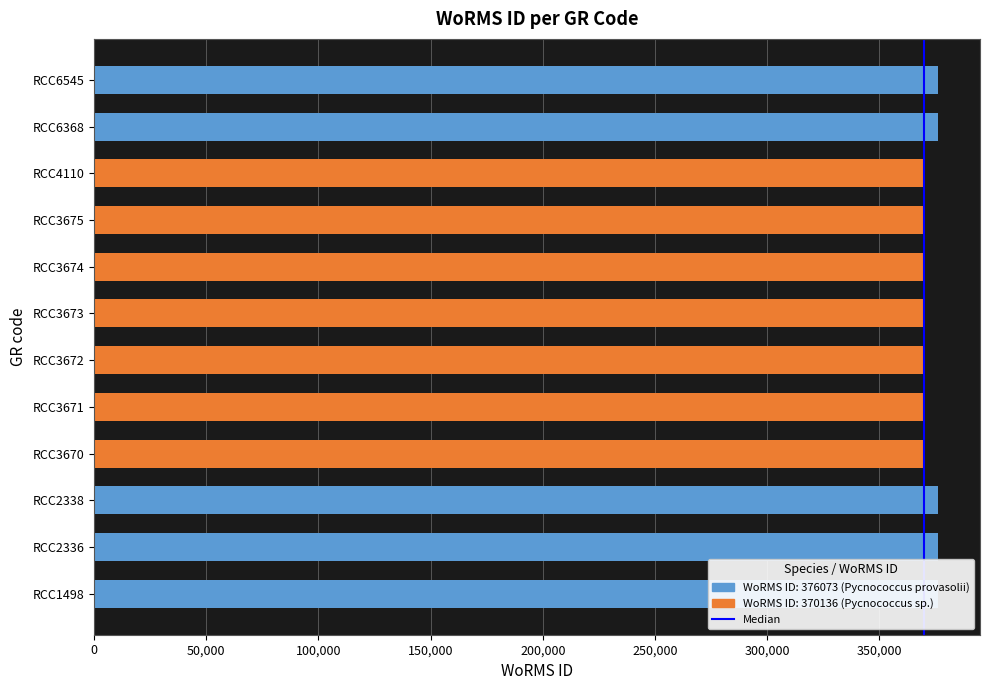

Between RCC4110 and RCC3670, which is larger?

RCC4110